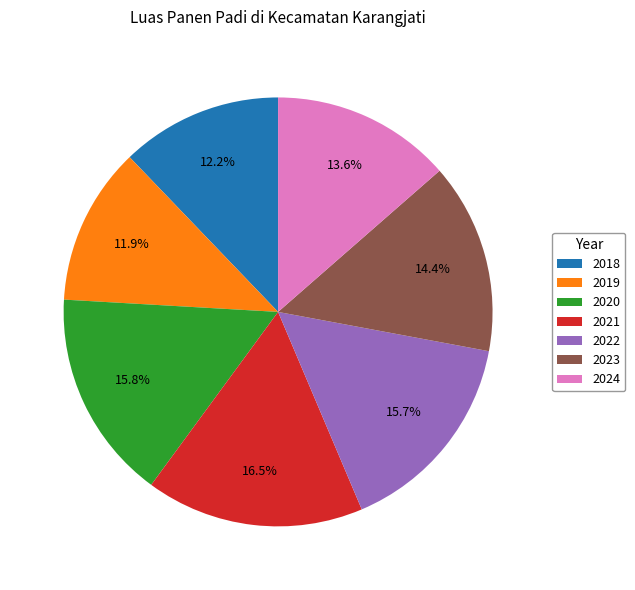

Is there any slice that represents more than half of the pie?

No